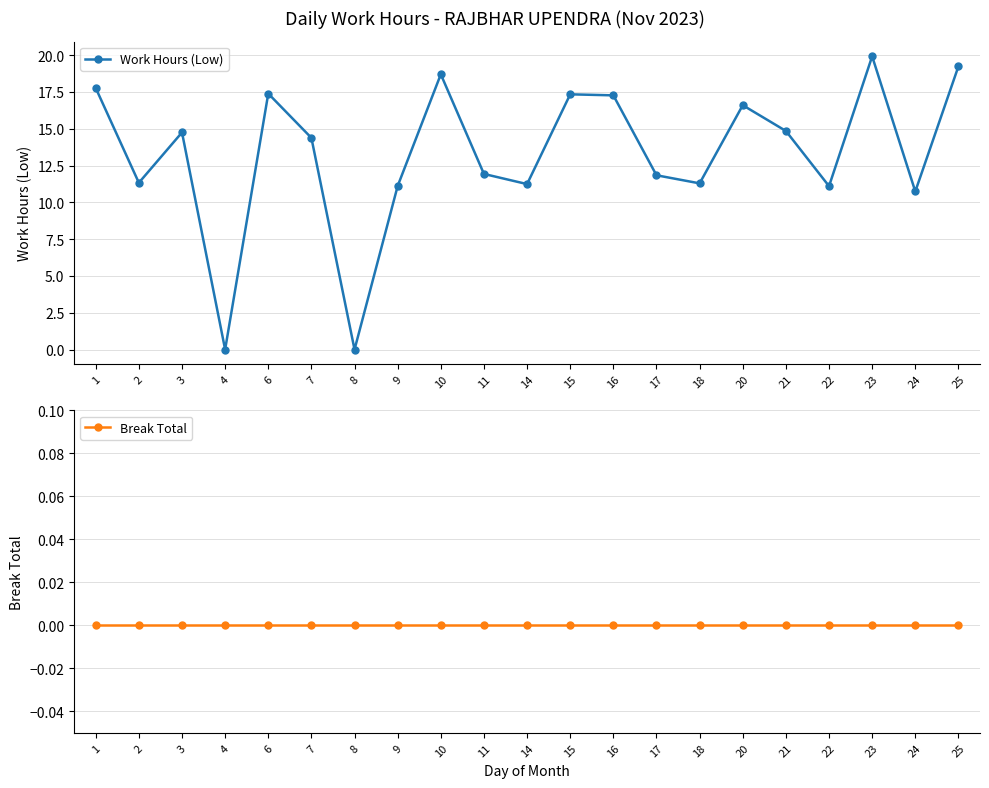

Count the number of categories in the chart.

21